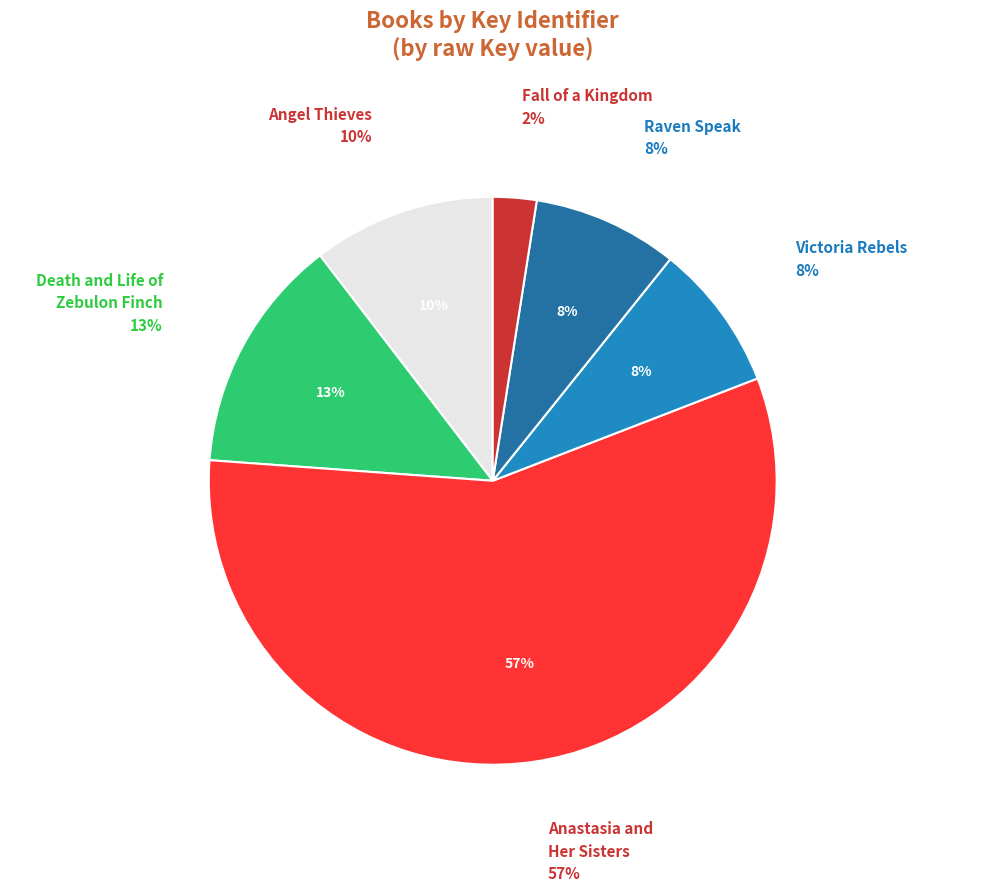

Which slice is the smallest?

Fall of a Kingdom